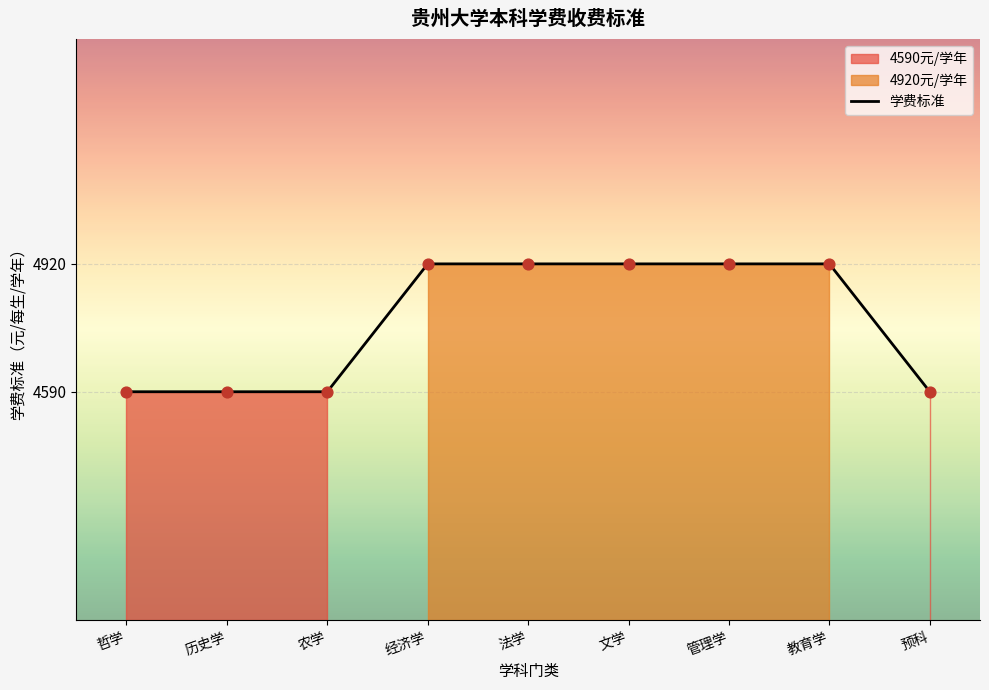

What is the change in value from 文学 to 预科?

-330